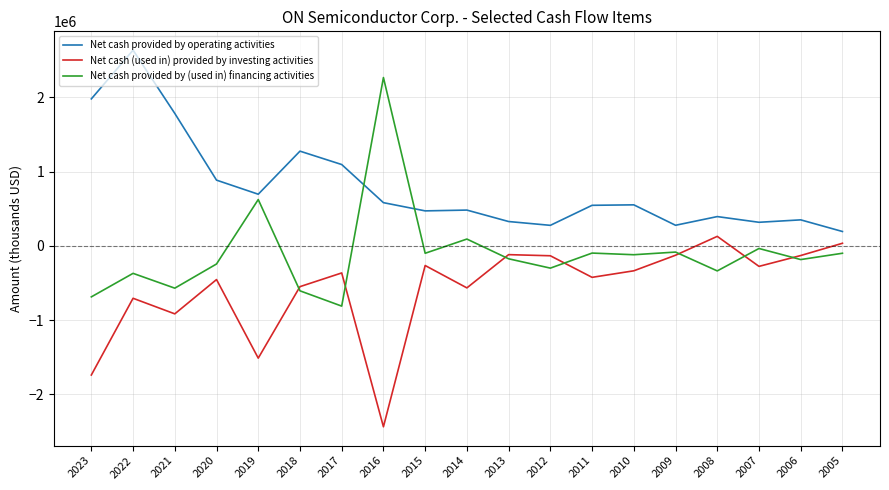

At which label does Net cash (used in) provided by investing activities first exceed -364500?

2015